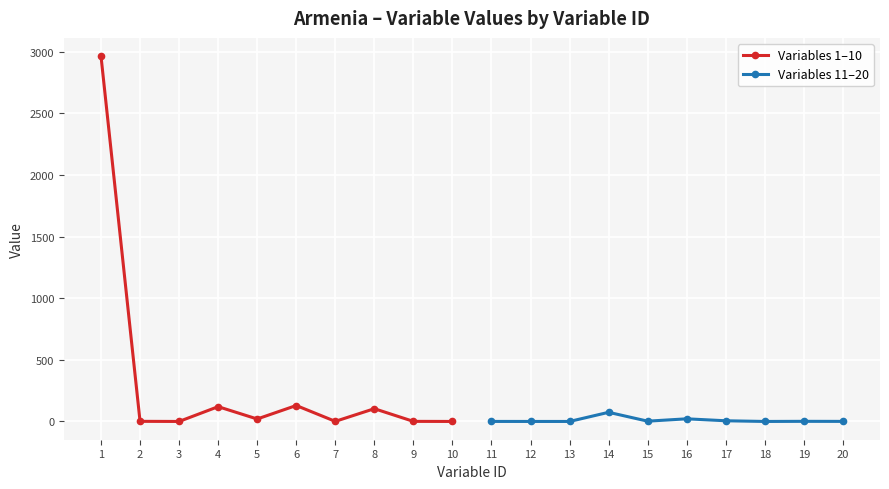

At which category is the sum across all series the highest?

1